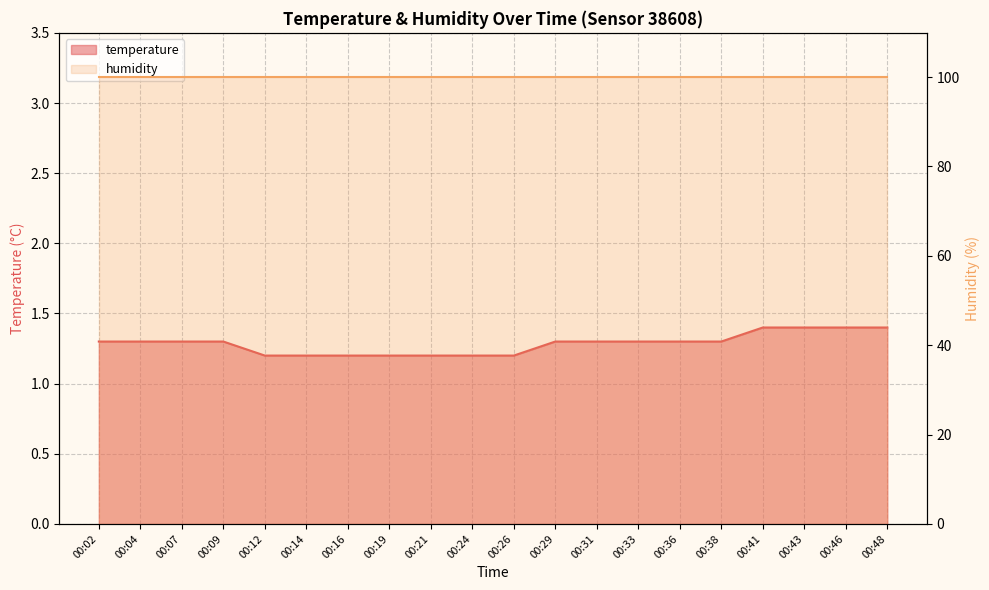

True or false: the data shows 0.8 at 00:26.

False